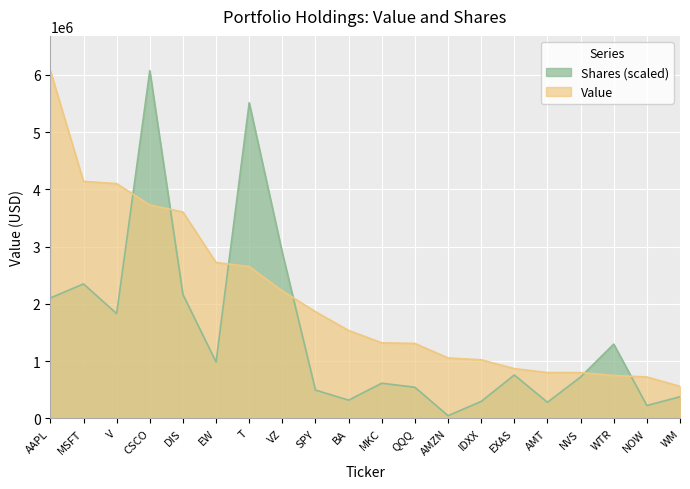

At which label does Shares first exceed 758155?

AAPL